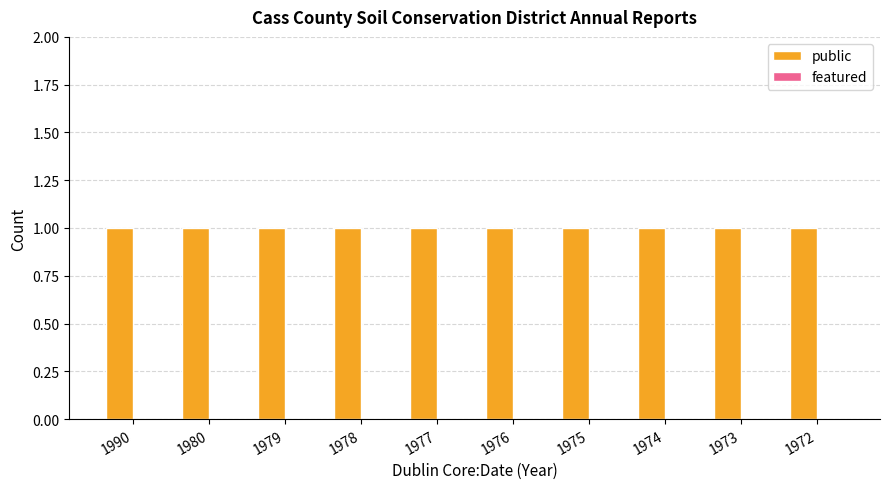

How many groups of bars are there?

10